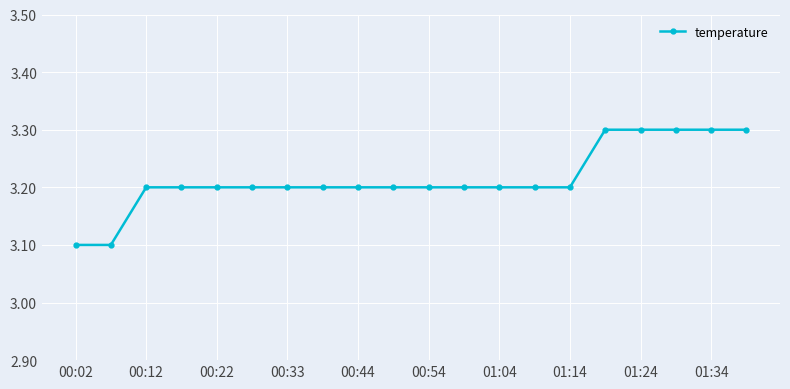

What is the average value?

3.2